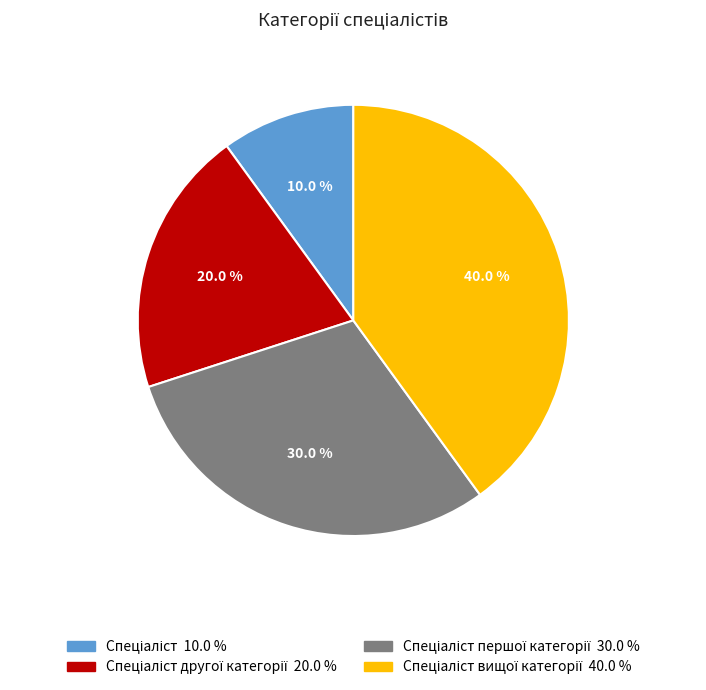

Does any single category account for the majority?

No